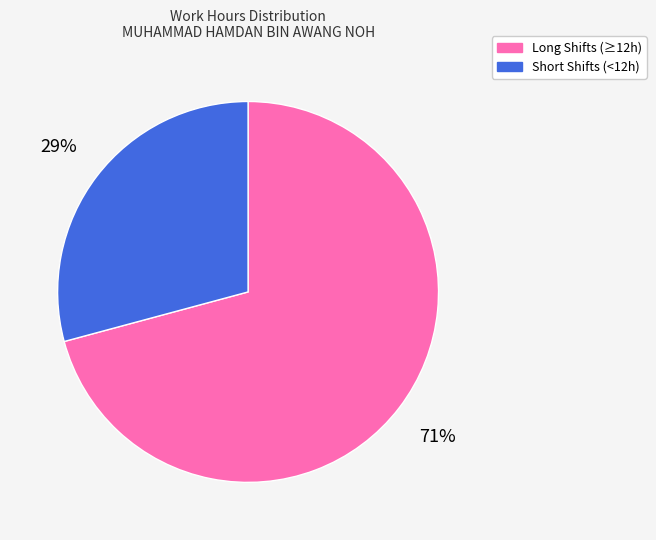

Is there any slice that represents more than half of the pie?

Yes